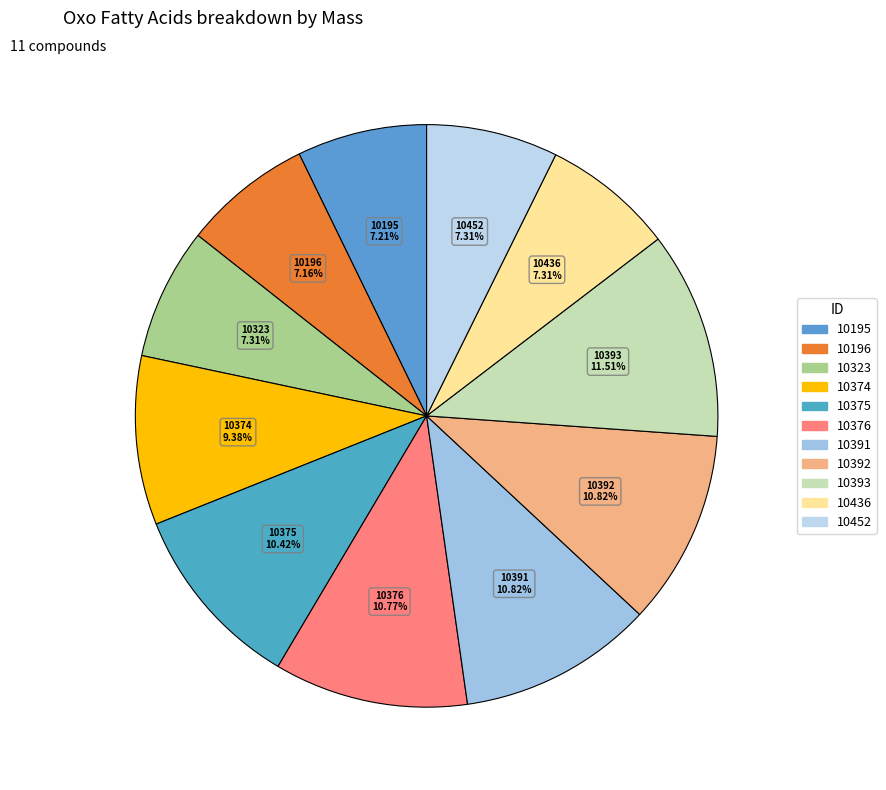

Count the number of slices in the pie.

11